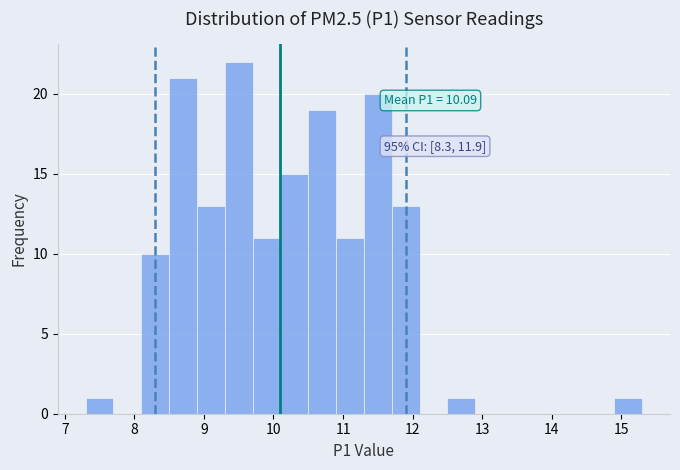

Which range on the x-axis has the tallest bar?

9.3 to 9.7